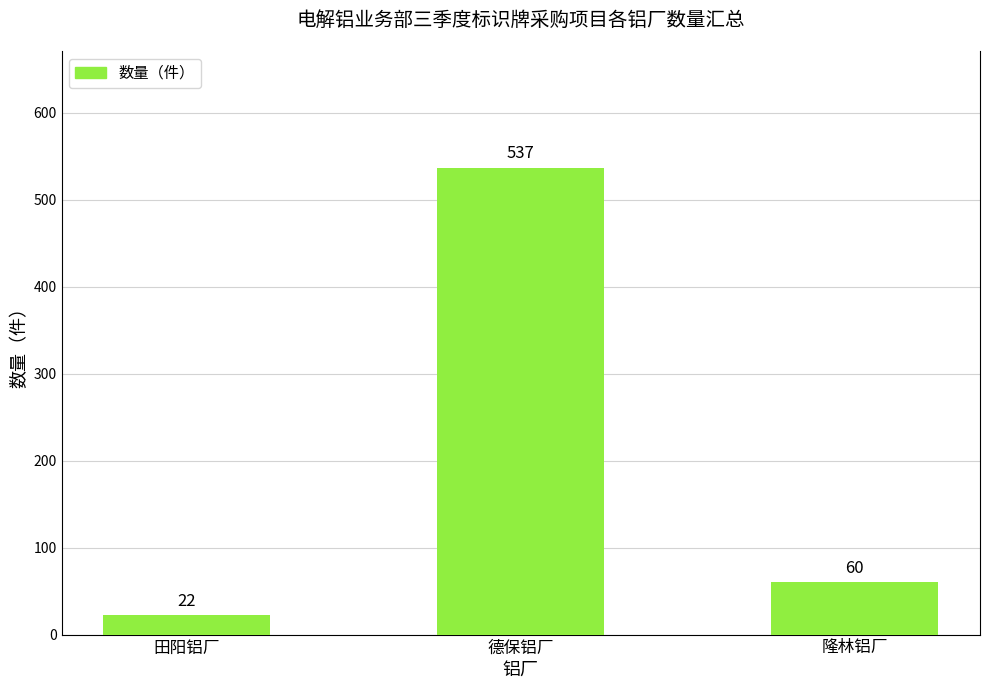

What is the label of the 2nd bar from the right?

德保铝厂